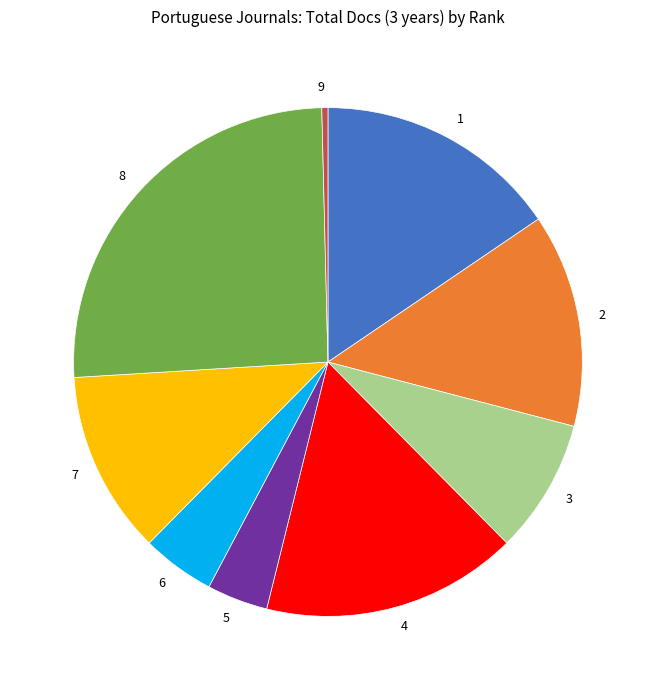

How many segments does this pie chart have?

9